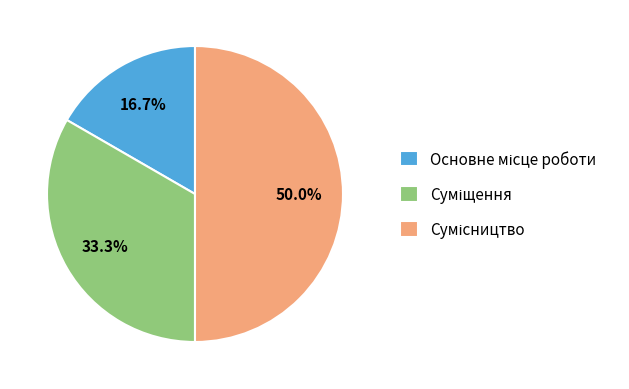

What is the ratio of the value at Основне місце роботи to the value at Суміщення?

0.5